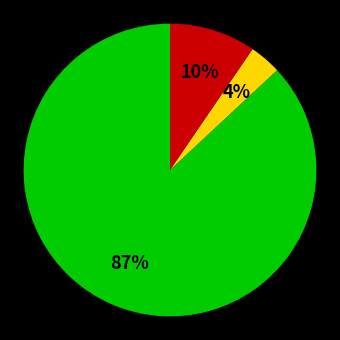

Is there a majority slice in this chart?

Yes